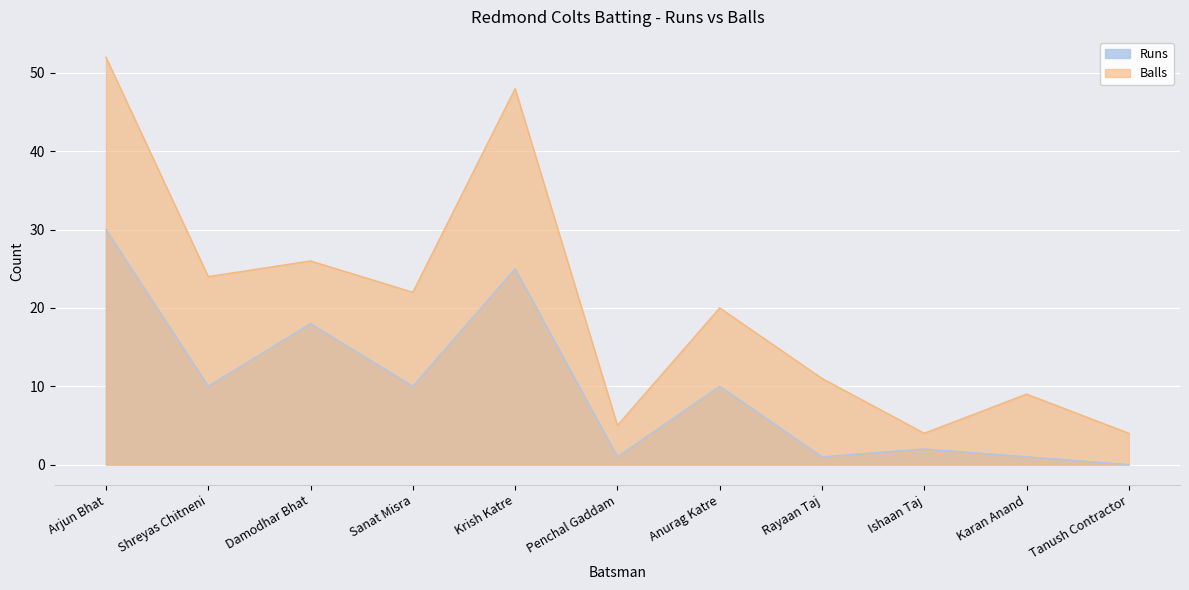

The value of Runs at Shreyas Chitneni is 10. True or false?

True